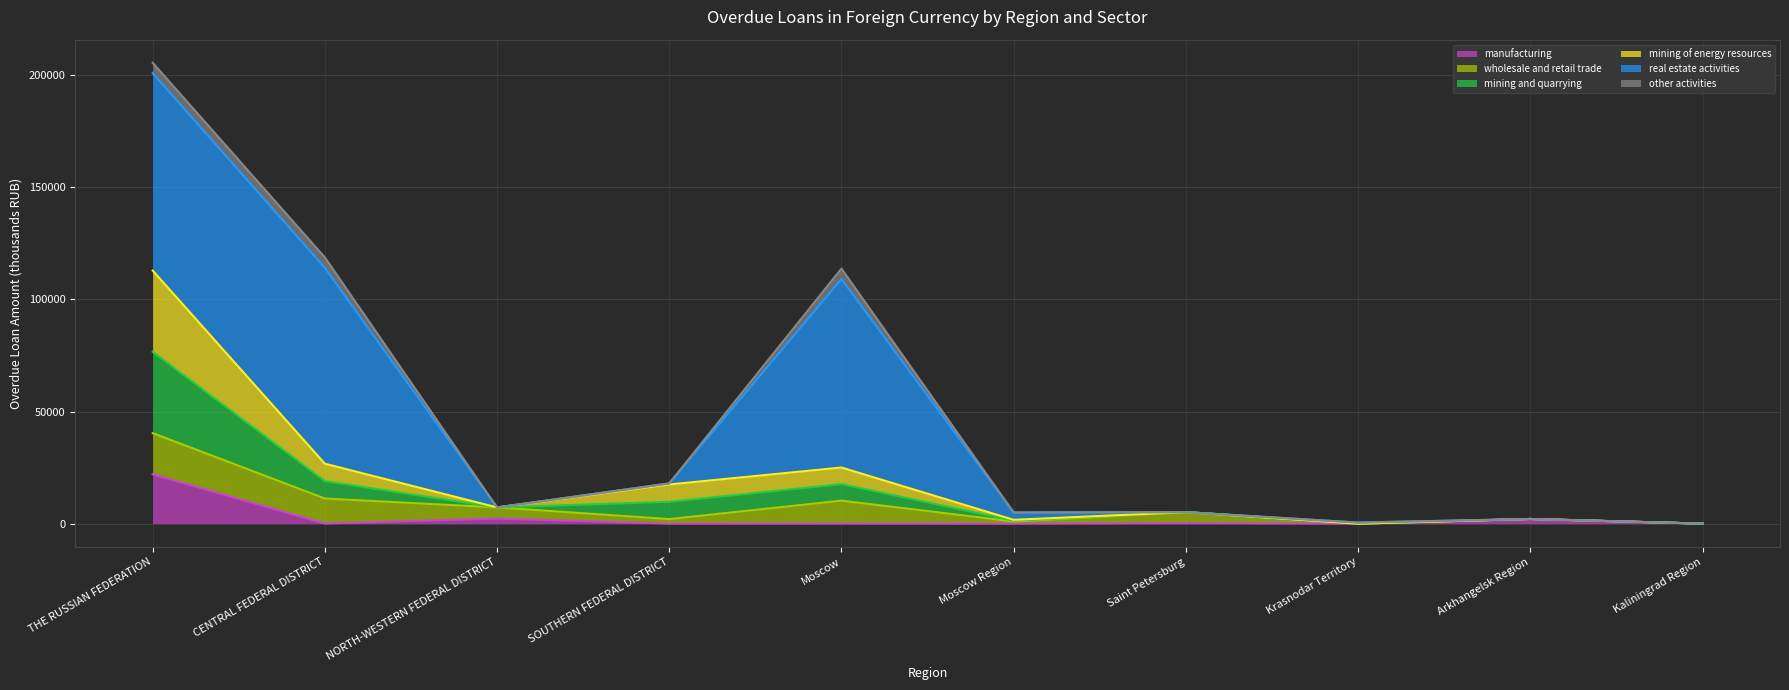

Does the chart display data point markers on the line(s)?

No